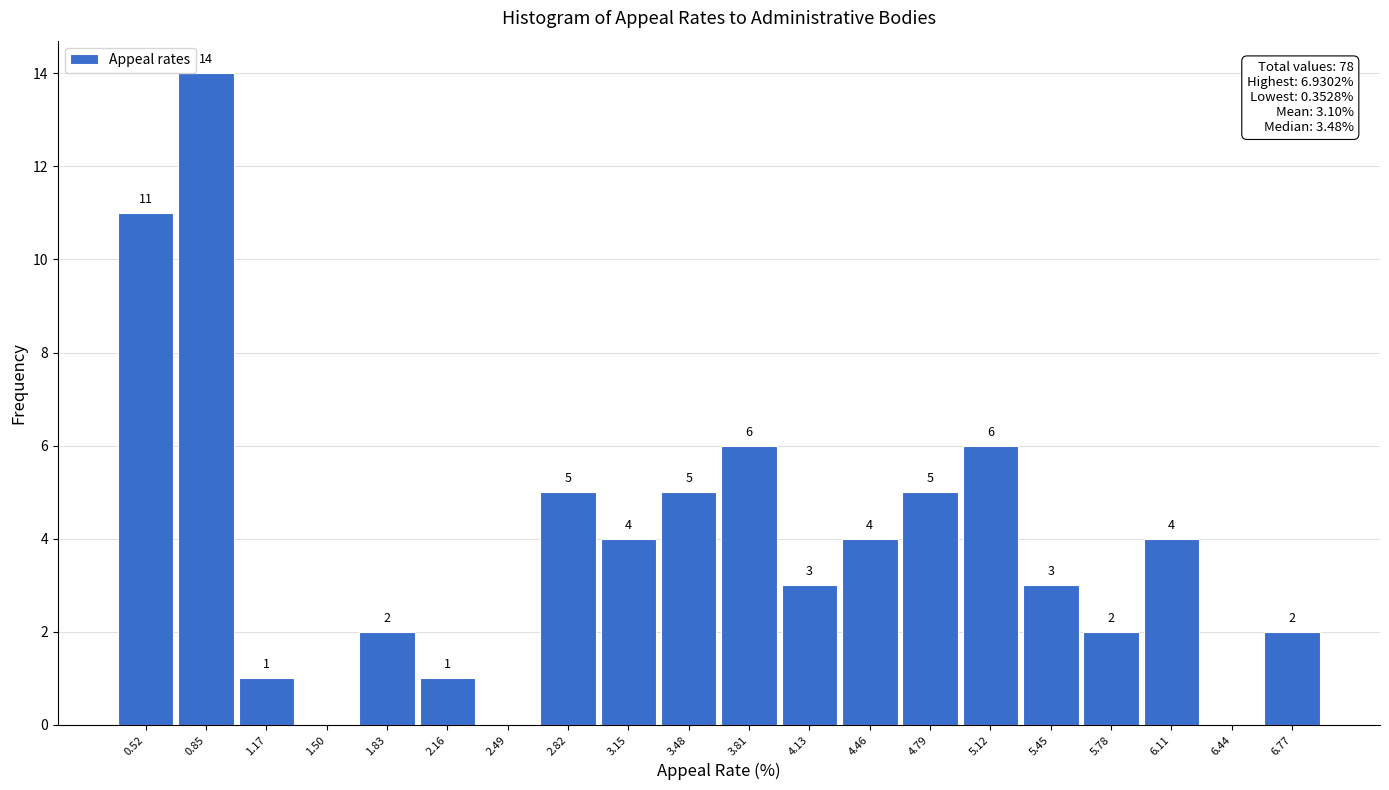

Which range on the x-axis has the tallest bar?

0.70 to 1.00